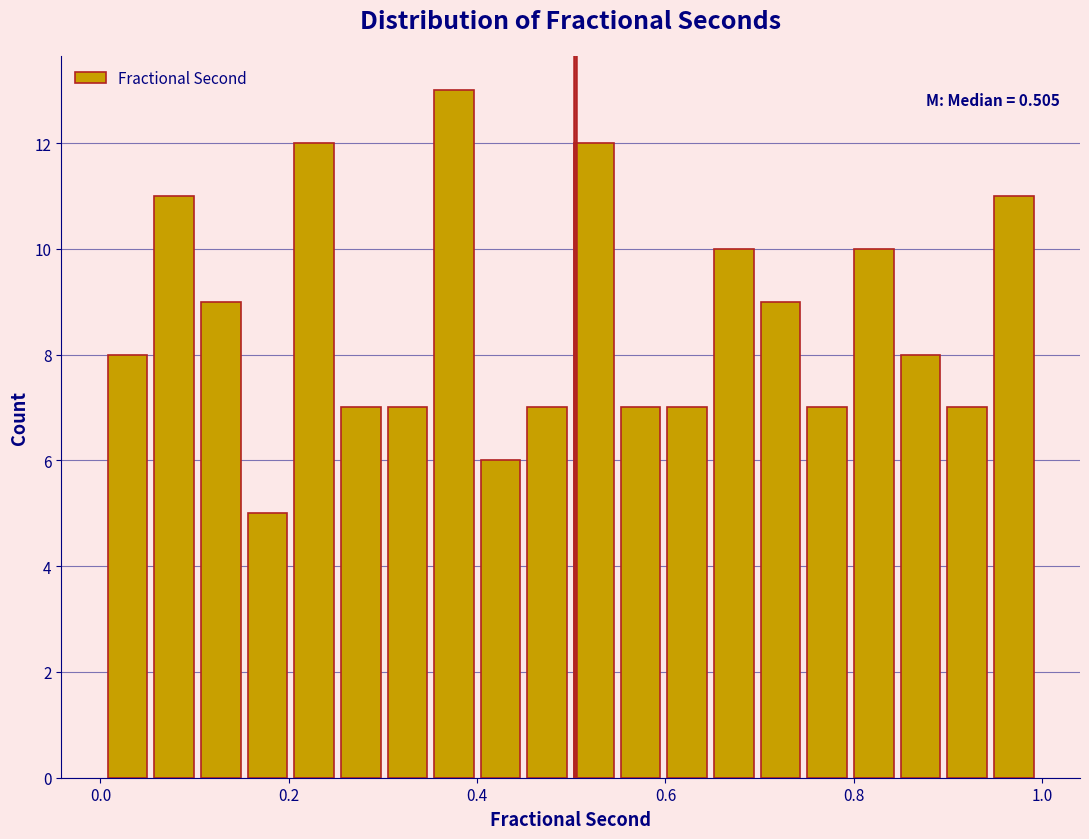

Read against the x-axis, roughly where is the centre of the tallest bar?

0.38